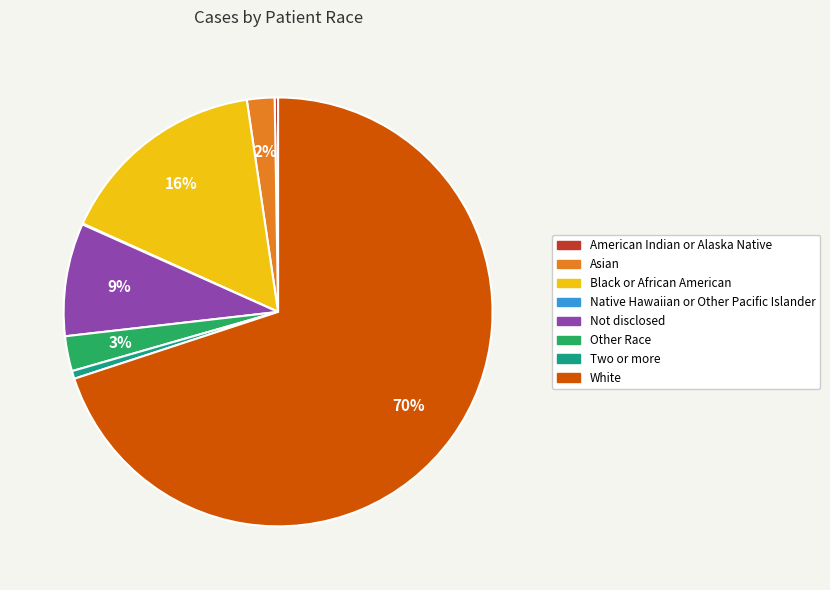

Is it true that Not disclosed is 9% of the pie?

True